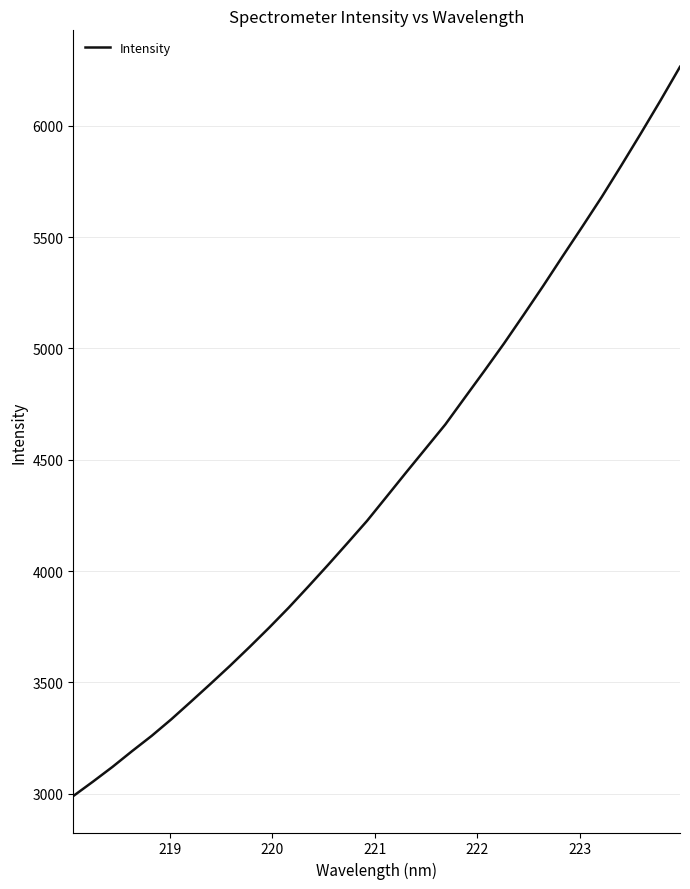

What is the difference between the maximum and minimum values?

3275.5